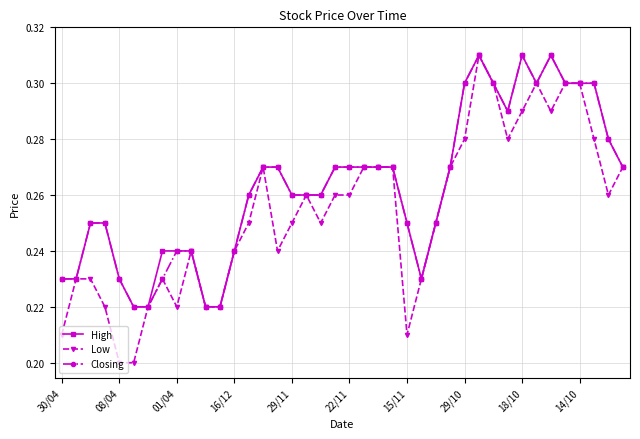

Which series has the widest spread of values?

Low